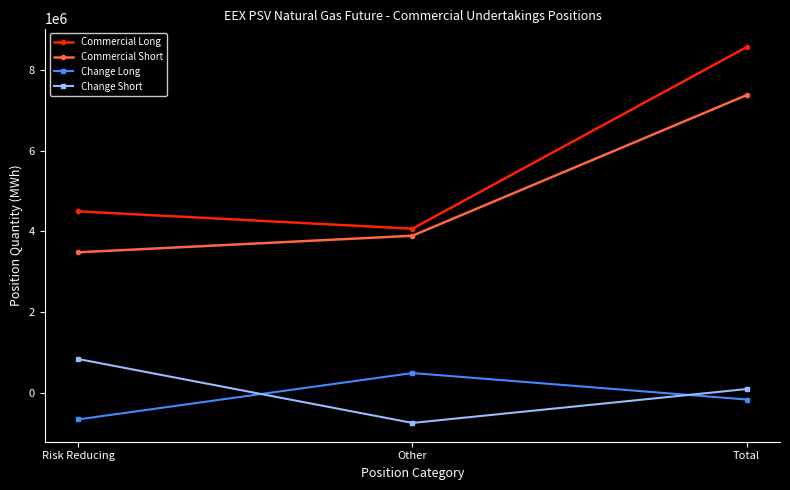

What is the sum of the Commercial Long values at Other and Risk Reducing?

8568480